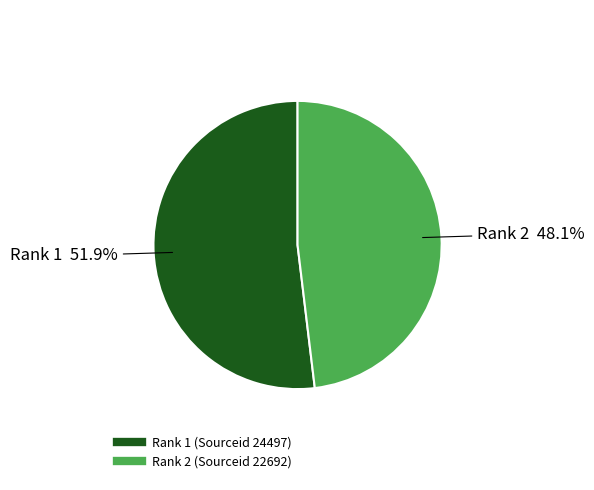

Does any single category account for the majority?

Yes